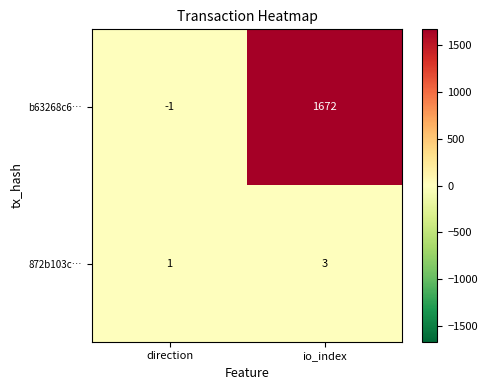

Which label corresponds to the largest value in the chart?

io_index